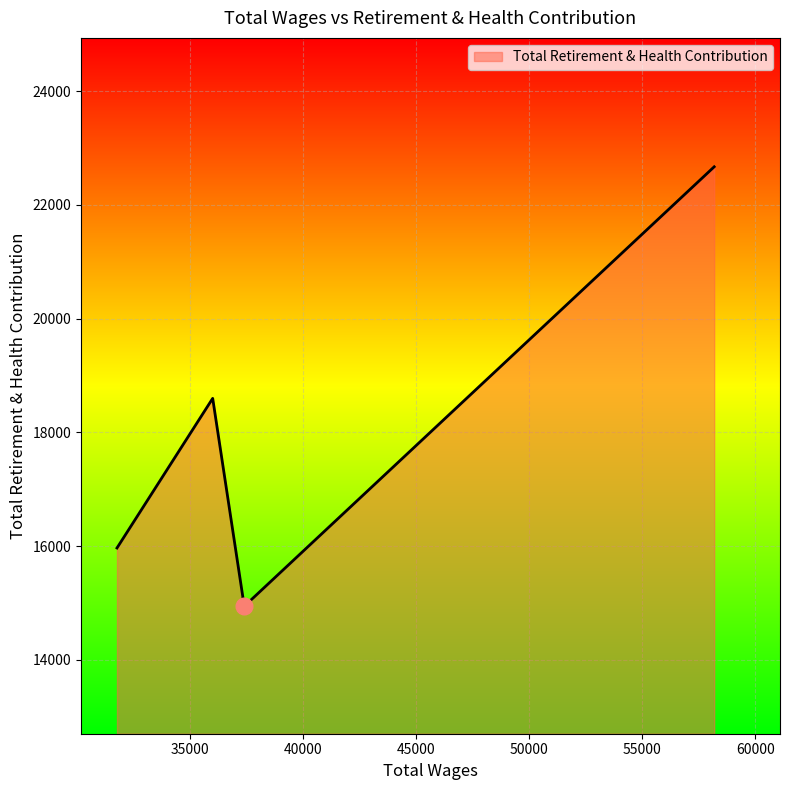

What is the difference between the maximum and minimum values?

7728